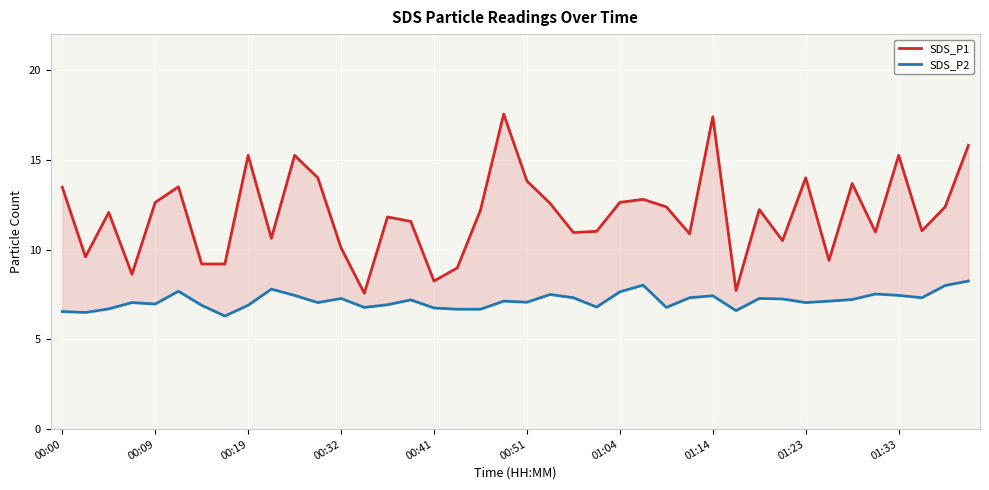

What is the difference between the maximum and second lowest values in the SDS_P2 series?

1.8